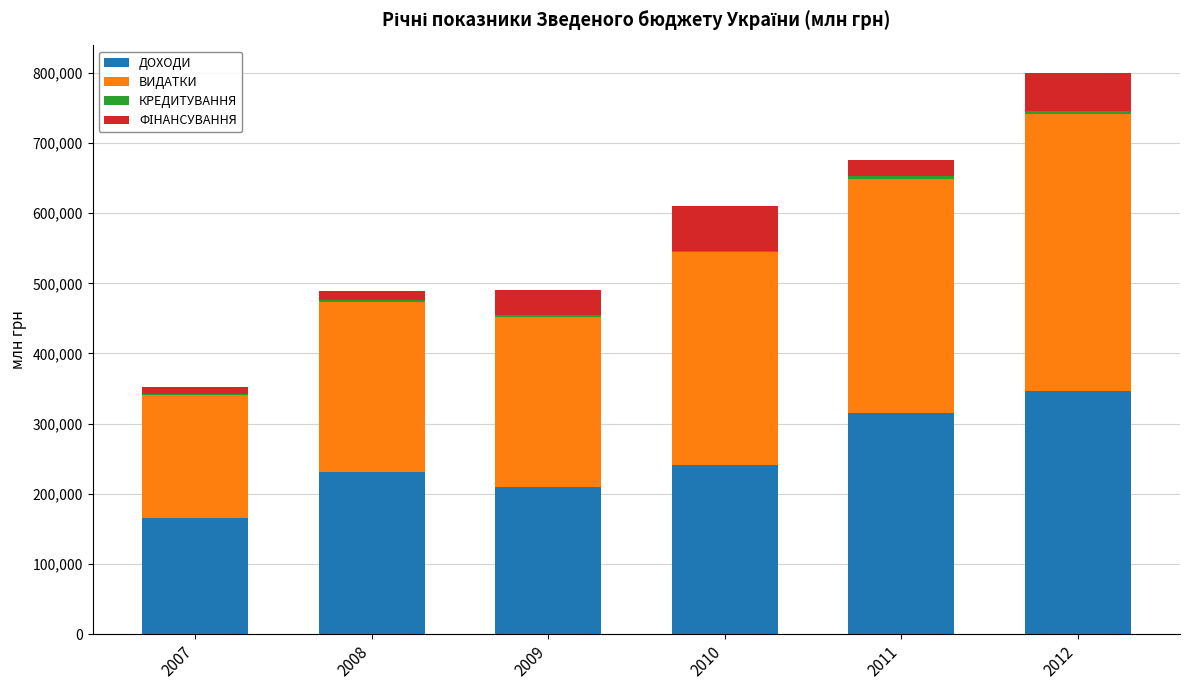

What is the highest value of the ДОХОДИ series?

346054.0